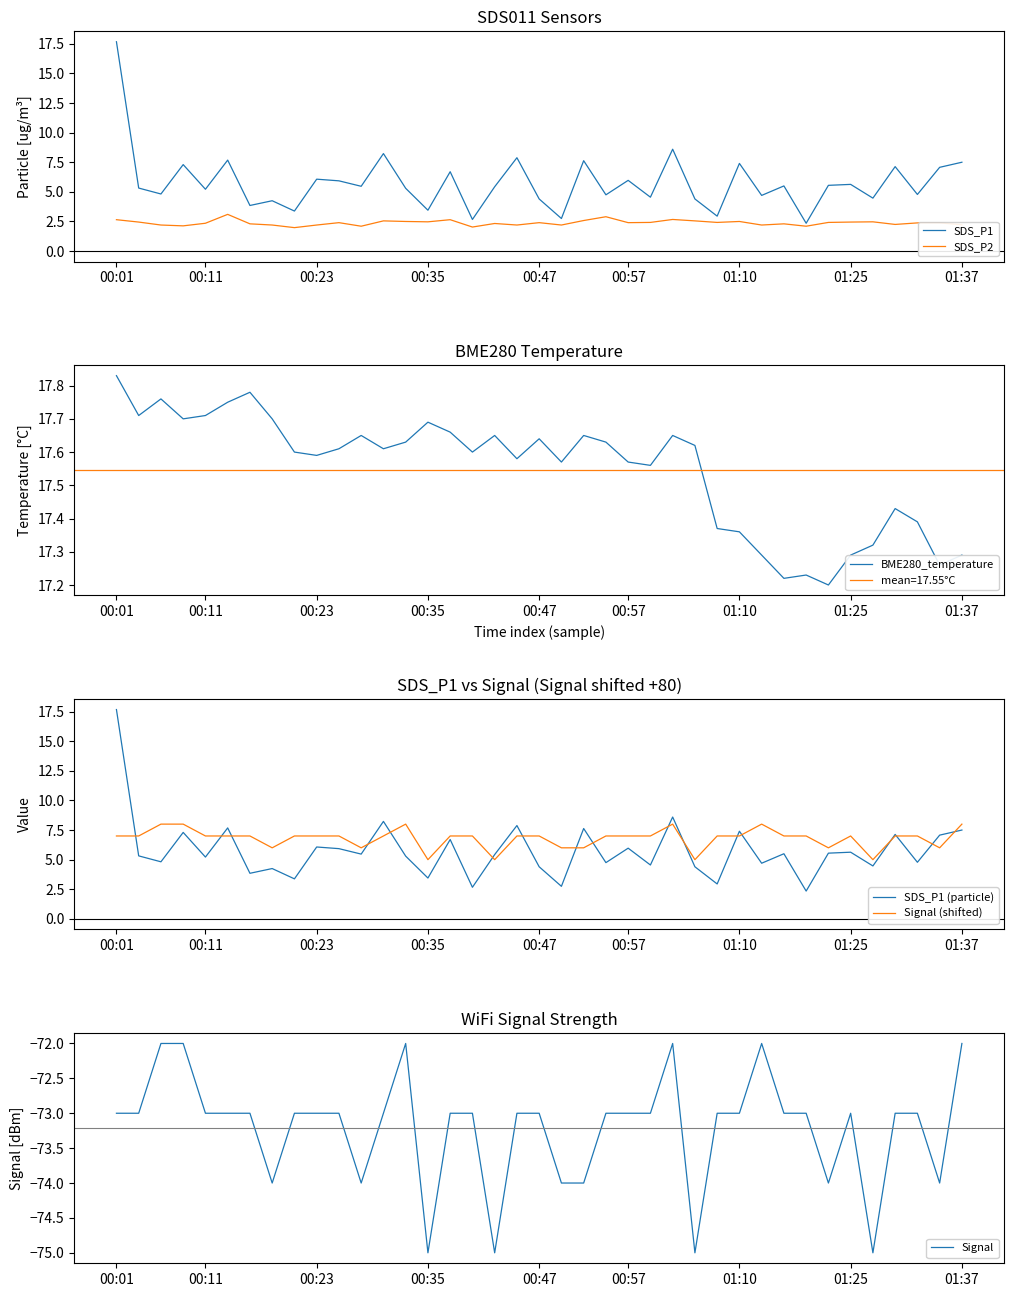

What is the total value across all series at 11?

-37.3